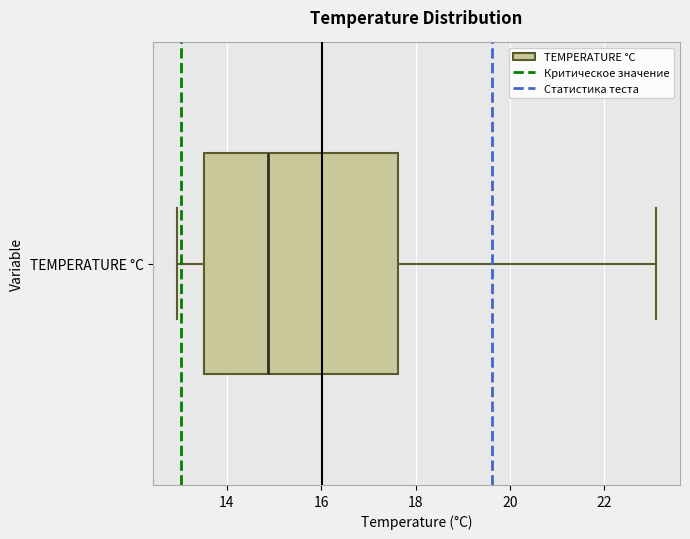

Read this box plot against the x-axis: the position of the median line, the range covered by the box, and the ends of both whiskers. The values are not printed on the chart, so give them approximately, as read against the axis.

median 14.8, box 13.6 to 17.6, whiskers 13.0 to 23.0